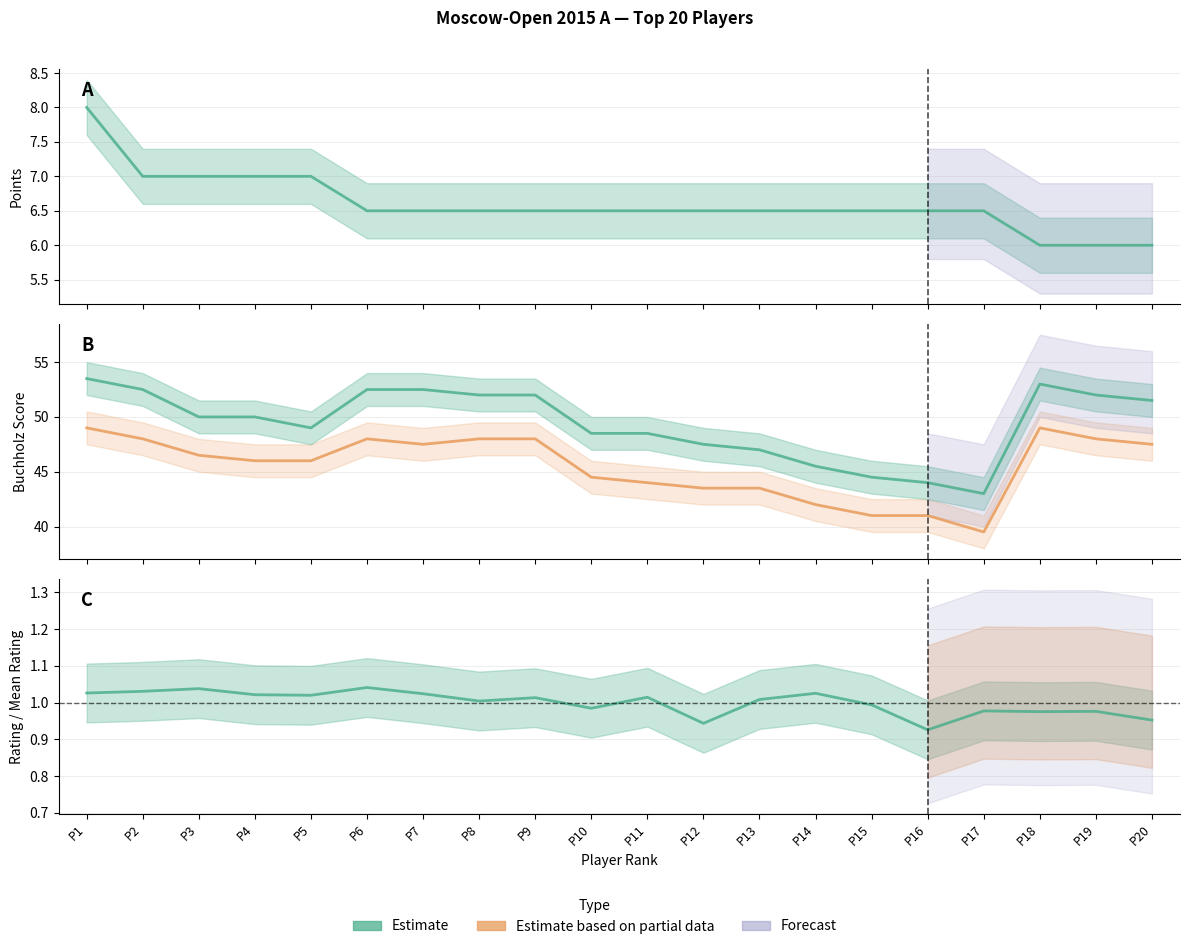

Is it true that Rating equals 1.0 at P18?

True